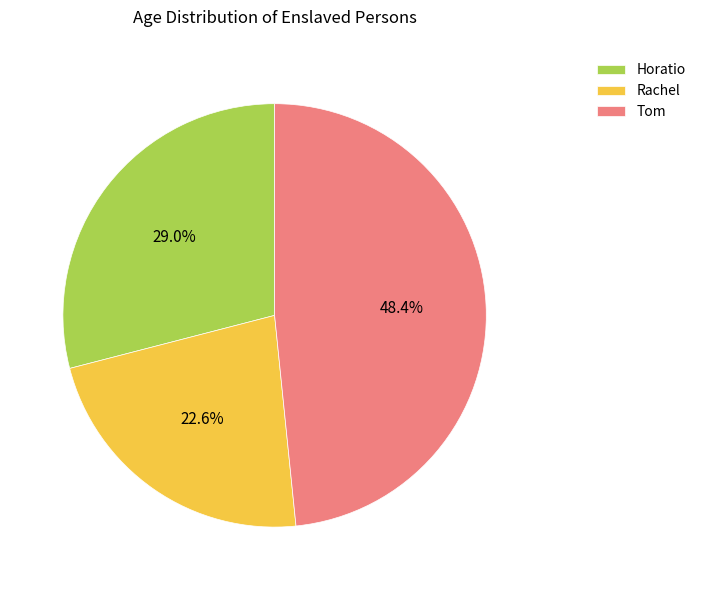

What portion of the pie excludes Rachel?

77.4%